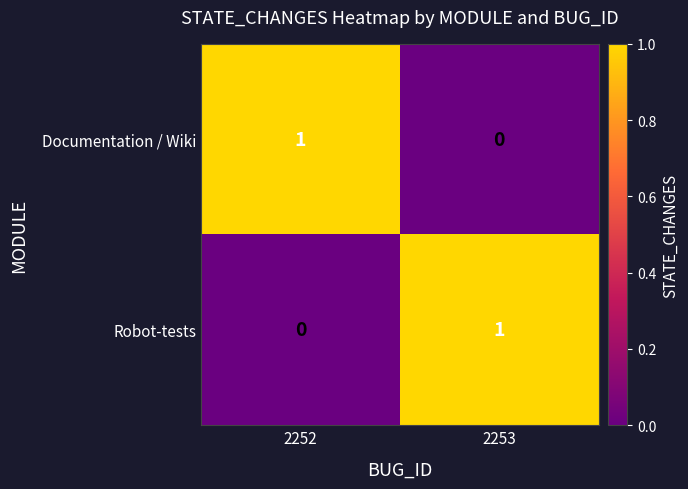

The Documentation / Wiki series shows 1 at 2253. True or false?

False